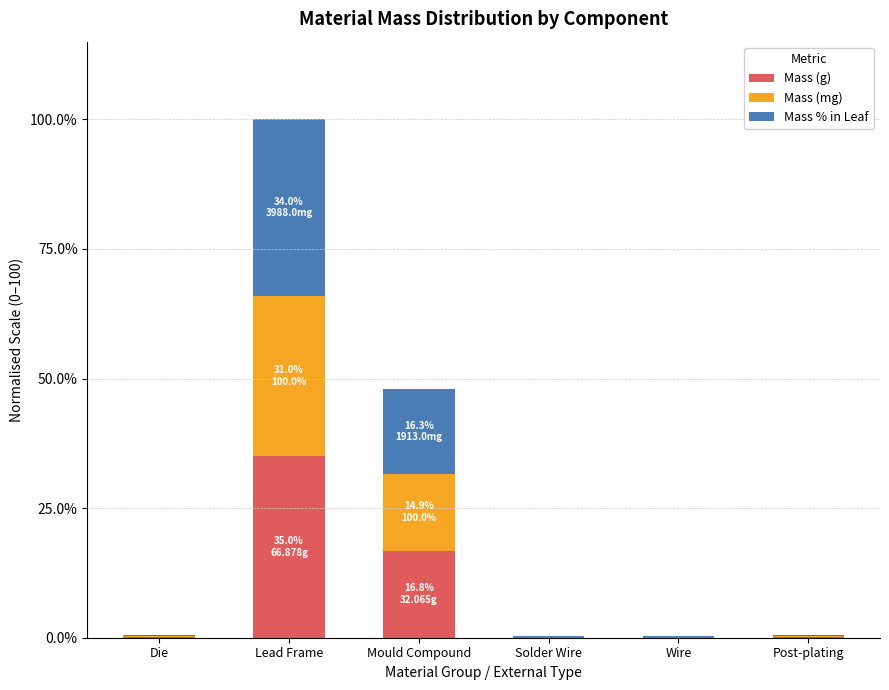

How many distinct data groups are displayed?

3